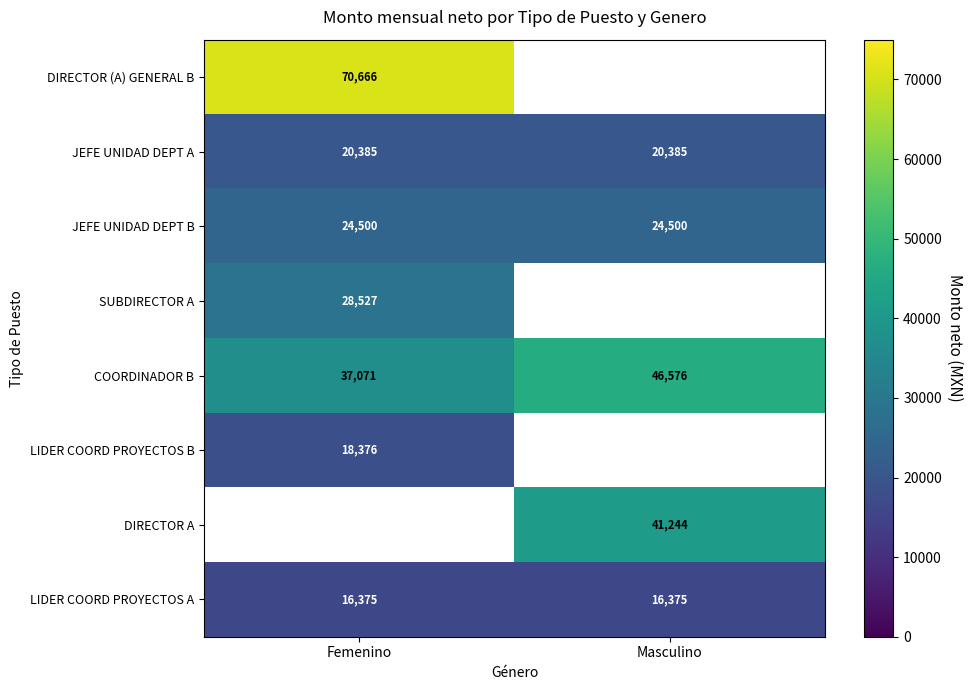

How many data points does each series have?

2